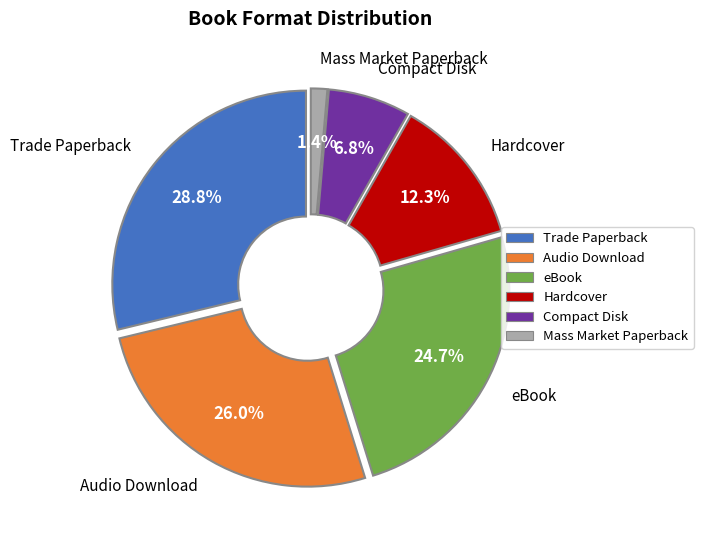

Does Hardcover account for over 50% of the chart?

No